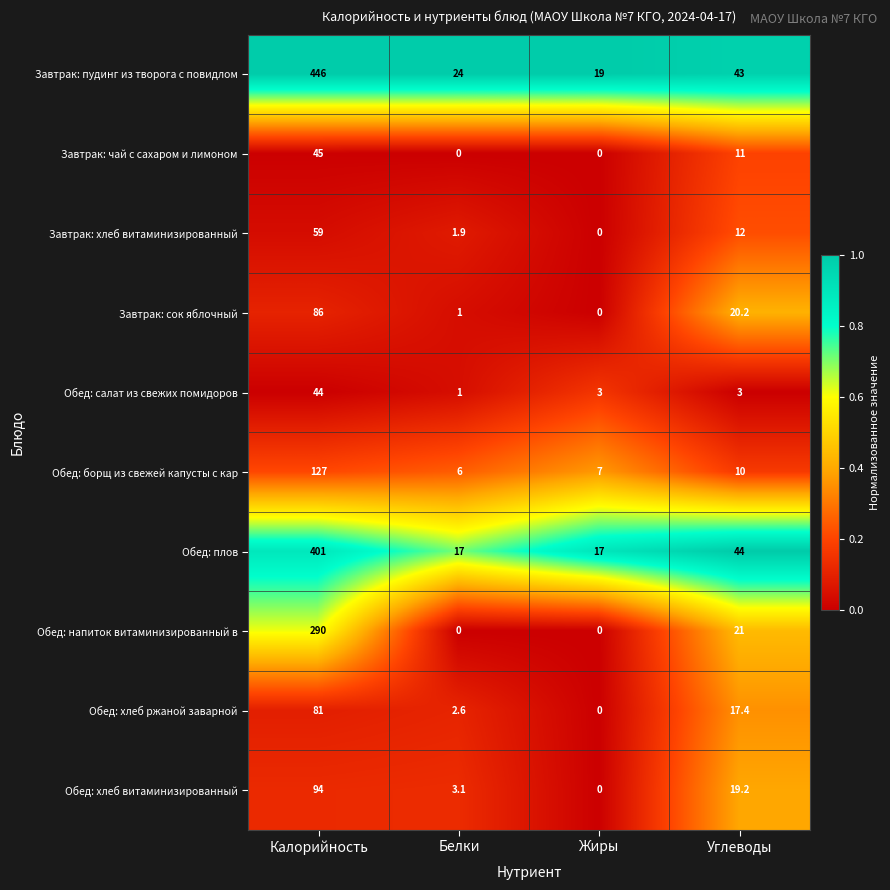

List the series in order of their peak value, lowest first.

Обед: салат из свежих помидоров, Завтрак: чай с сахаром и лимоном, Завтрак: хлеб витаминизированный, Обед: хлеб ржаной заварной, Завтрак: сок яблочный, Обед: хлеб витаминизированный, Обед: борщ из свежей капусты с кар, Обед: напиток витаминизированный в, Обед: плов, Завтрак: пудинг из творога с повидлом